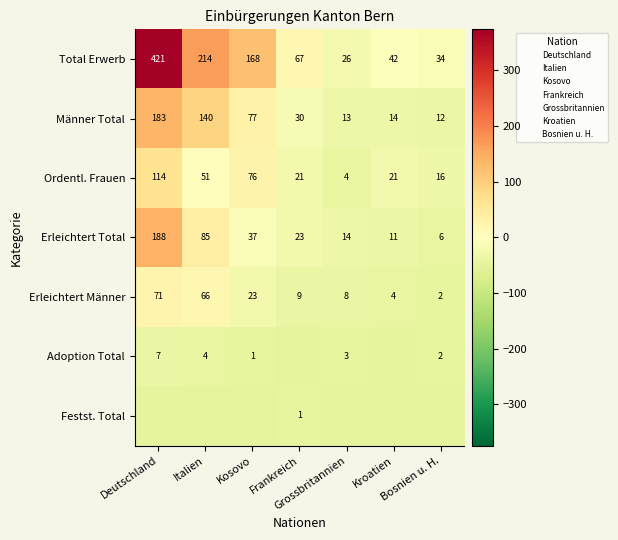

Rank the series by their maximum value, from highest to lowest.

Total Erwerb, Erleichtert Total, Männer Total, Ordentl. Frauen, Erleichtert Männer, Adoption Total, Festst. Total